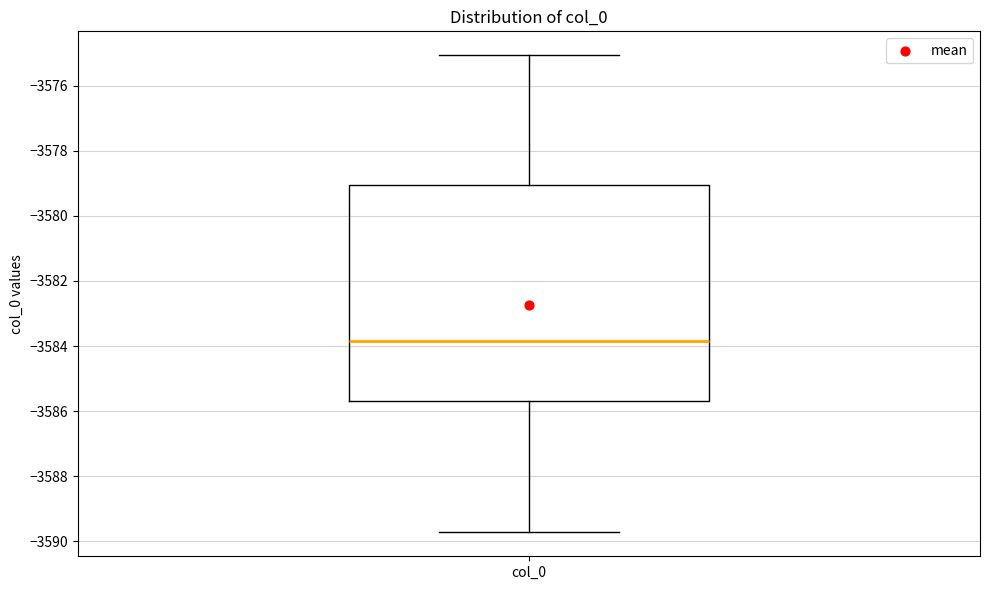

Read this box plot against the y-axis: the position of the median line, the range covered by the box, and the ends of both whiskers. The values are not printed on the chart, so give them approximately, as read against the axis.

median -3583.8, box -3585.6 to -3579.0, whiskers -3589.8 to -3575.0